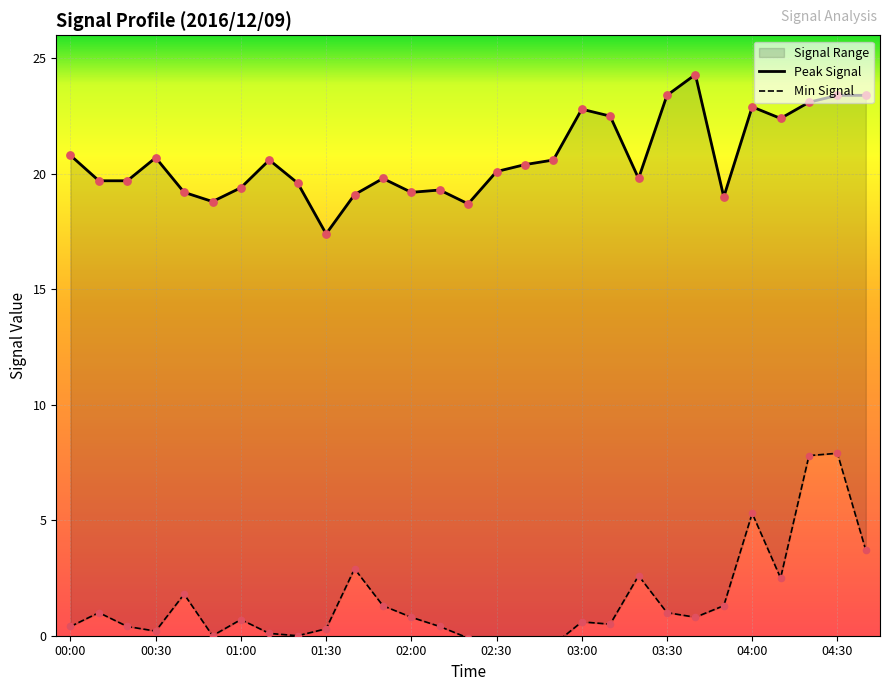

What are all the series names shown in the legend?

Peak Signal, Min Signal